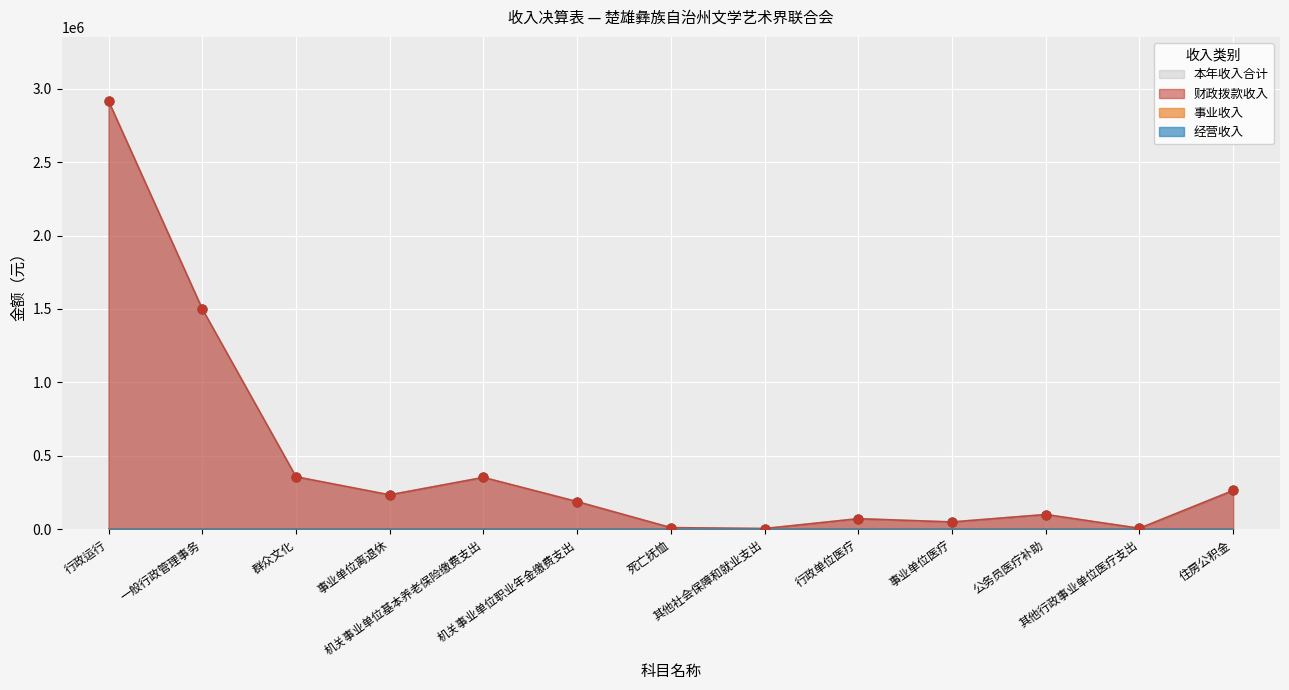

At how many categories does at least one series exceed 2759251?

1